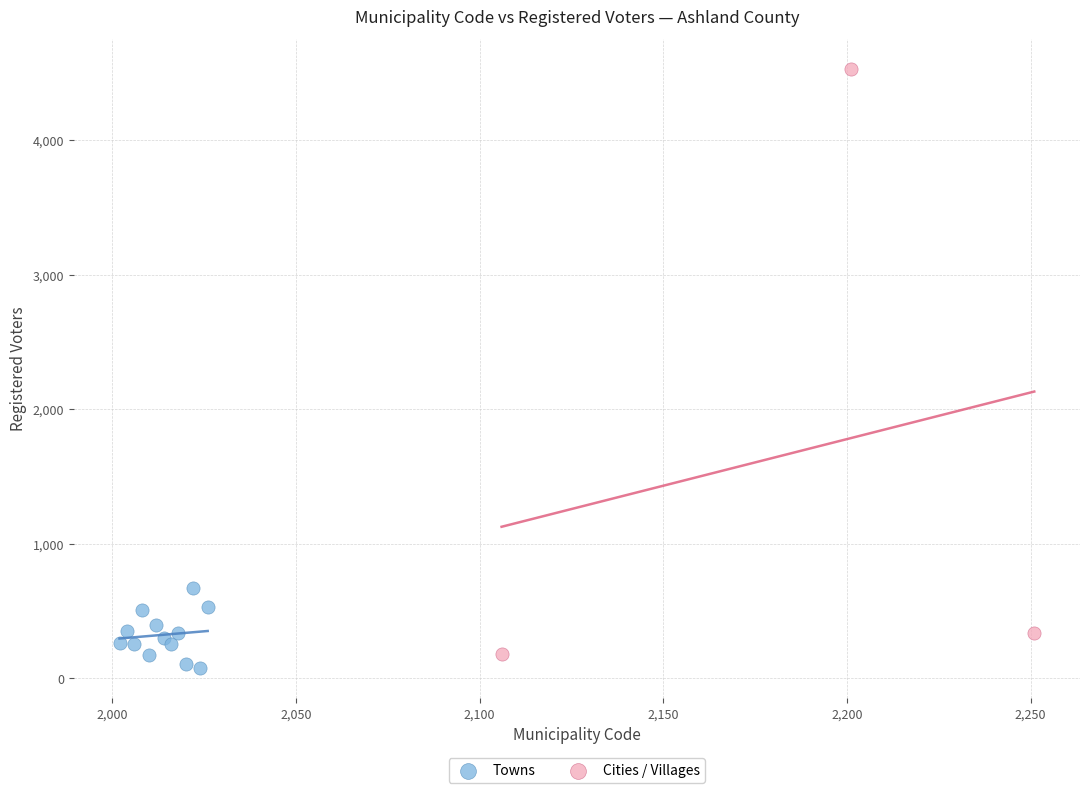

Which series has the largest Y range (max minus min)?

Cities / Villages